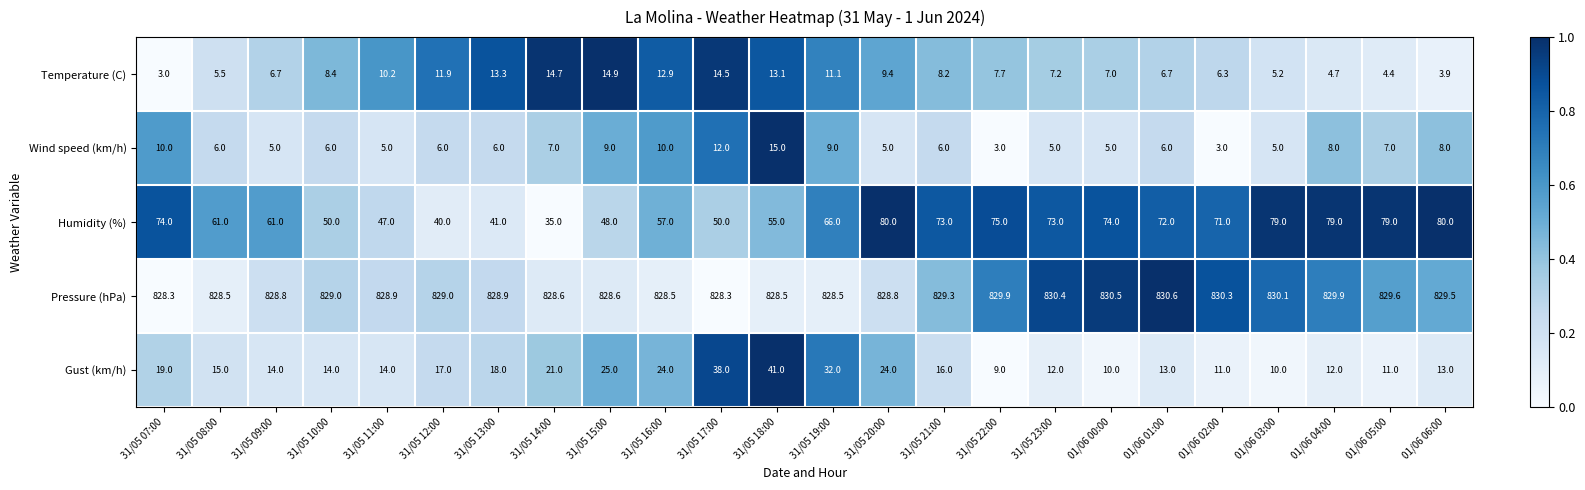

The Gust (km/h) series shows 32.0 at 31/05 19:00. True or false?

True